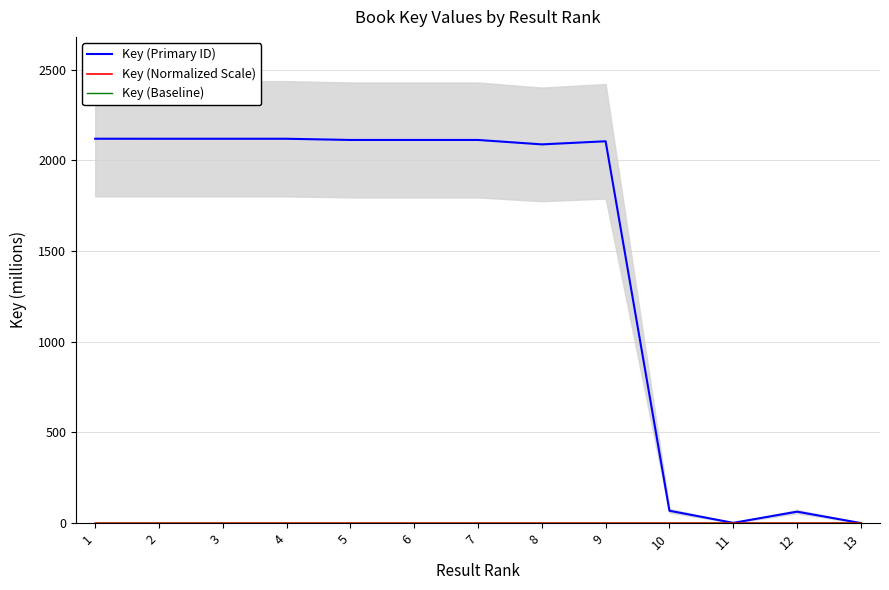

Which series has the largest total across all categories?

Key (Primary ID)